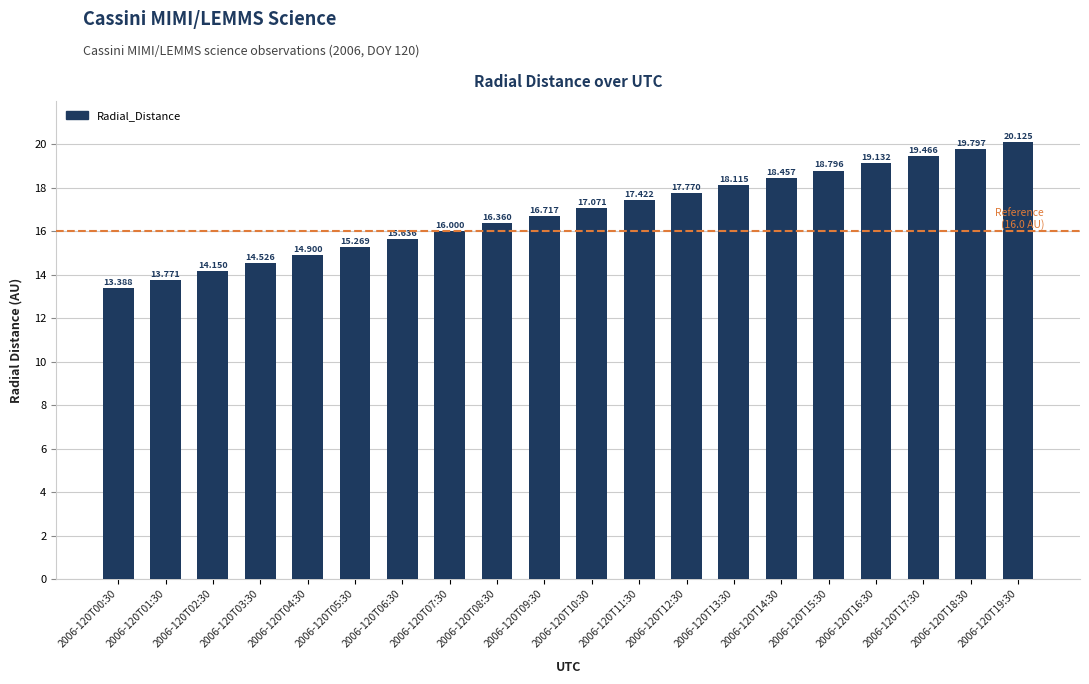

What is the average value?

16.8